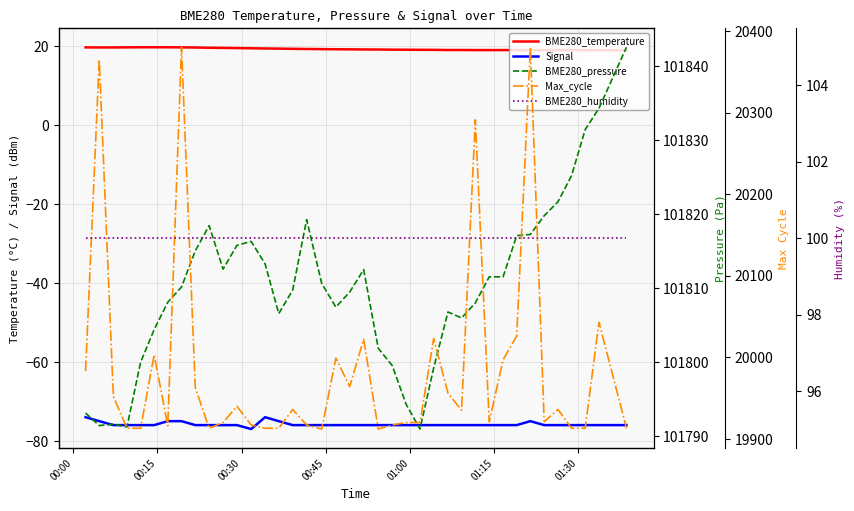

True or false: Max_cycle has more than 2 points higher than both neighbors.

True